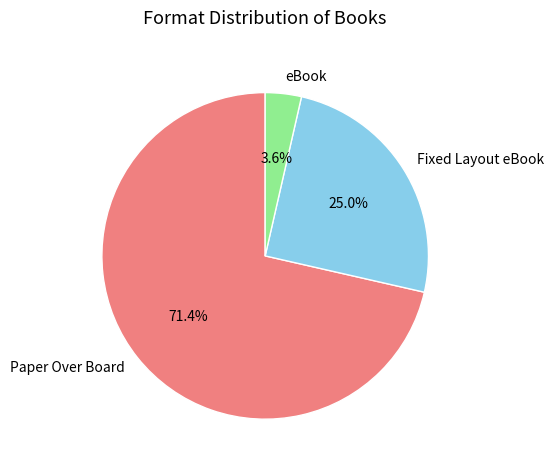

Which slice is the smallest?

eBook